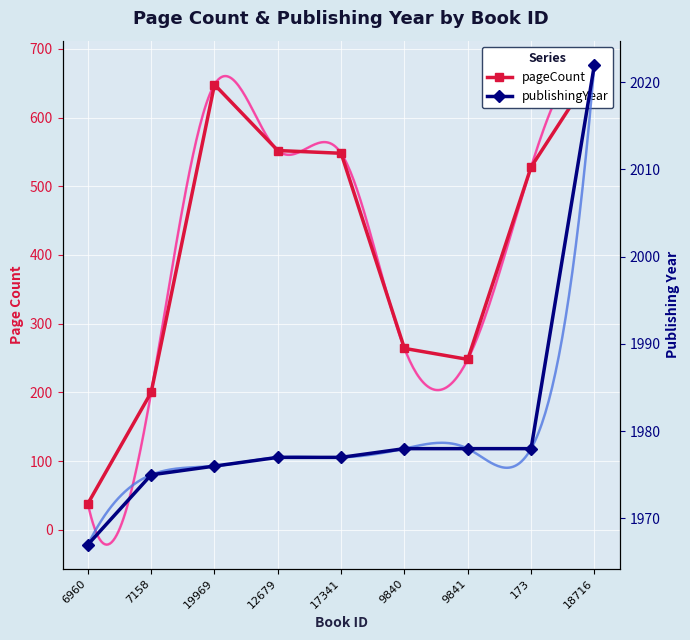

What is the value of the publishingYear point at the 4th from the left?

1977